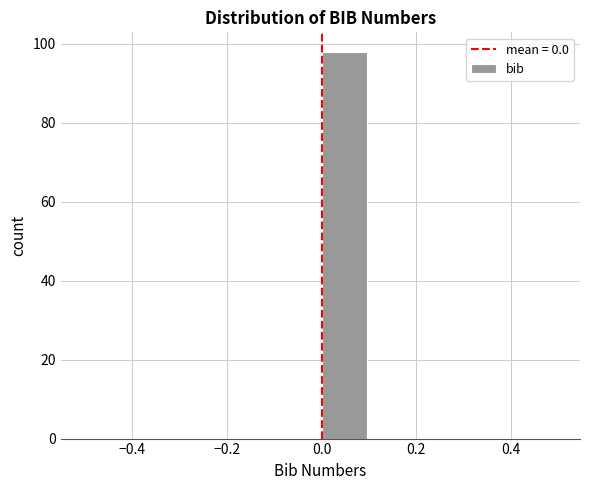

Over which range of the x-axis is the bar tallest?

0.0 to 0.1